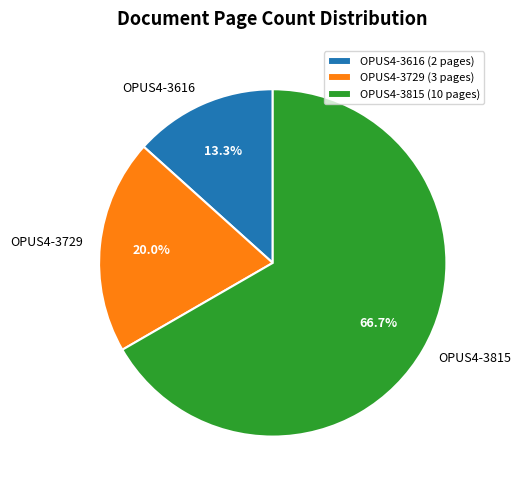

Is it true that OPUS4-3815 is 57% of the pie?

False